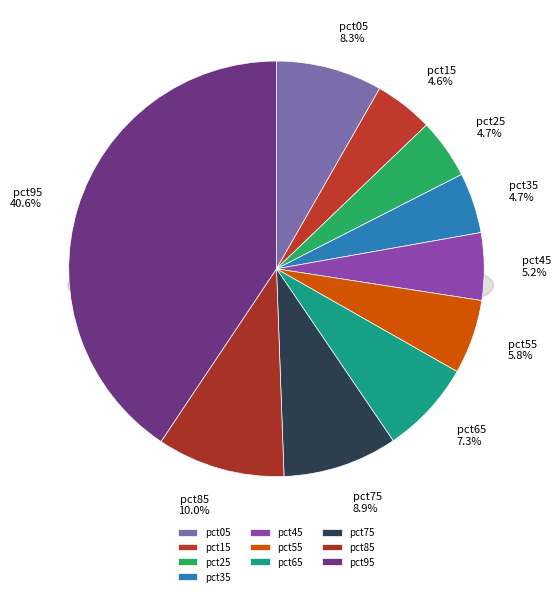

Combined, what portion of the pie is pct25 and pct35?

9.4%